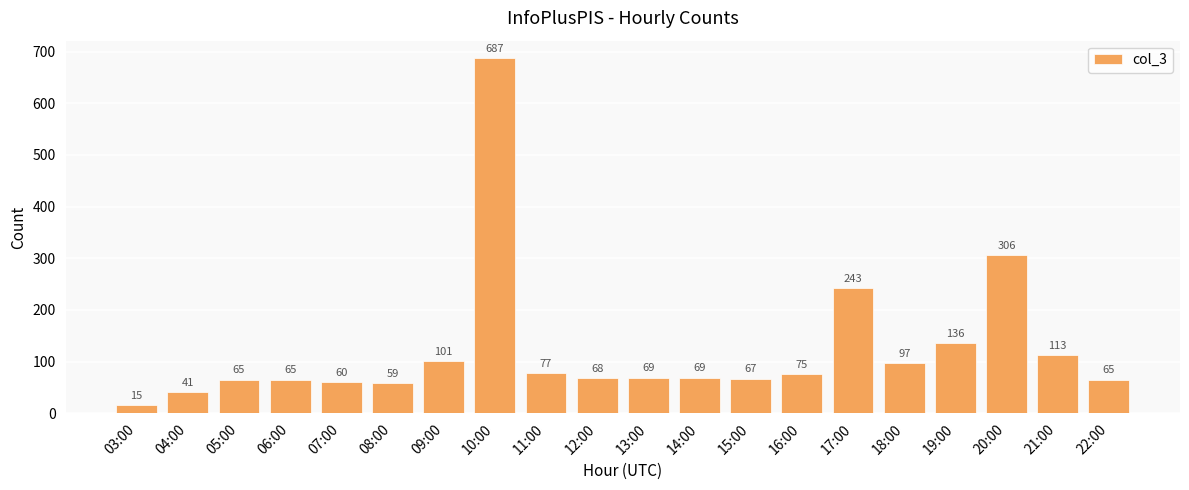

The chart shows a value of 68 at 12:00. True or false?

True